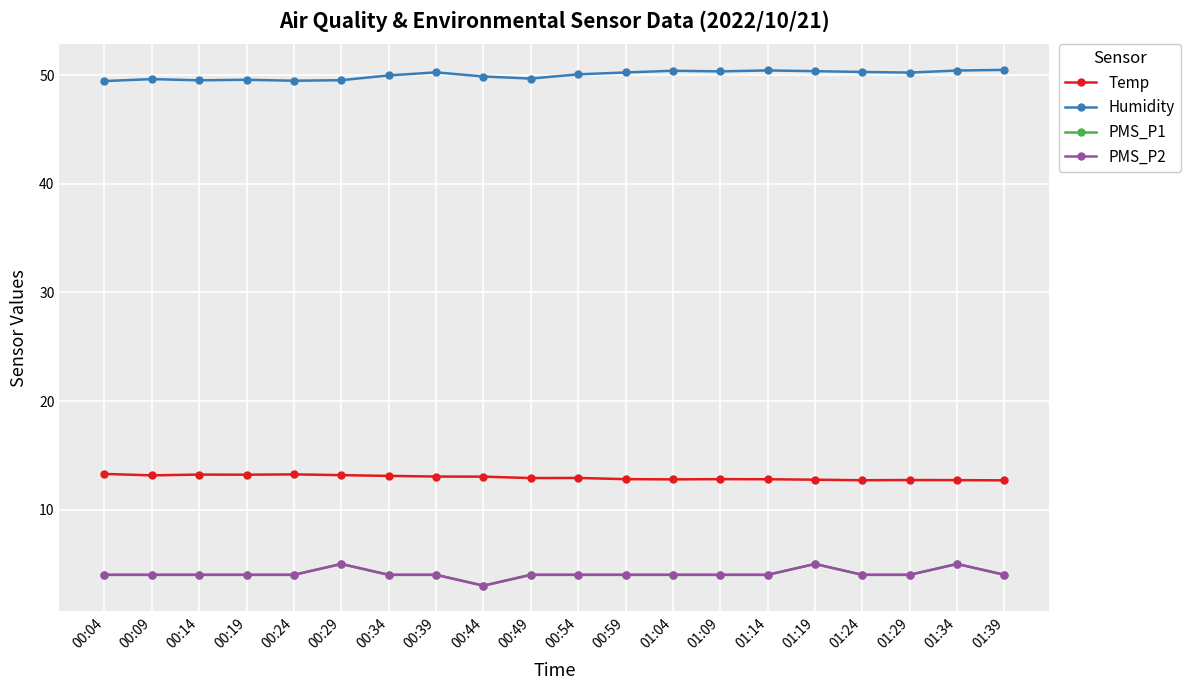

Is this an area chart (filled region under the line)?

No